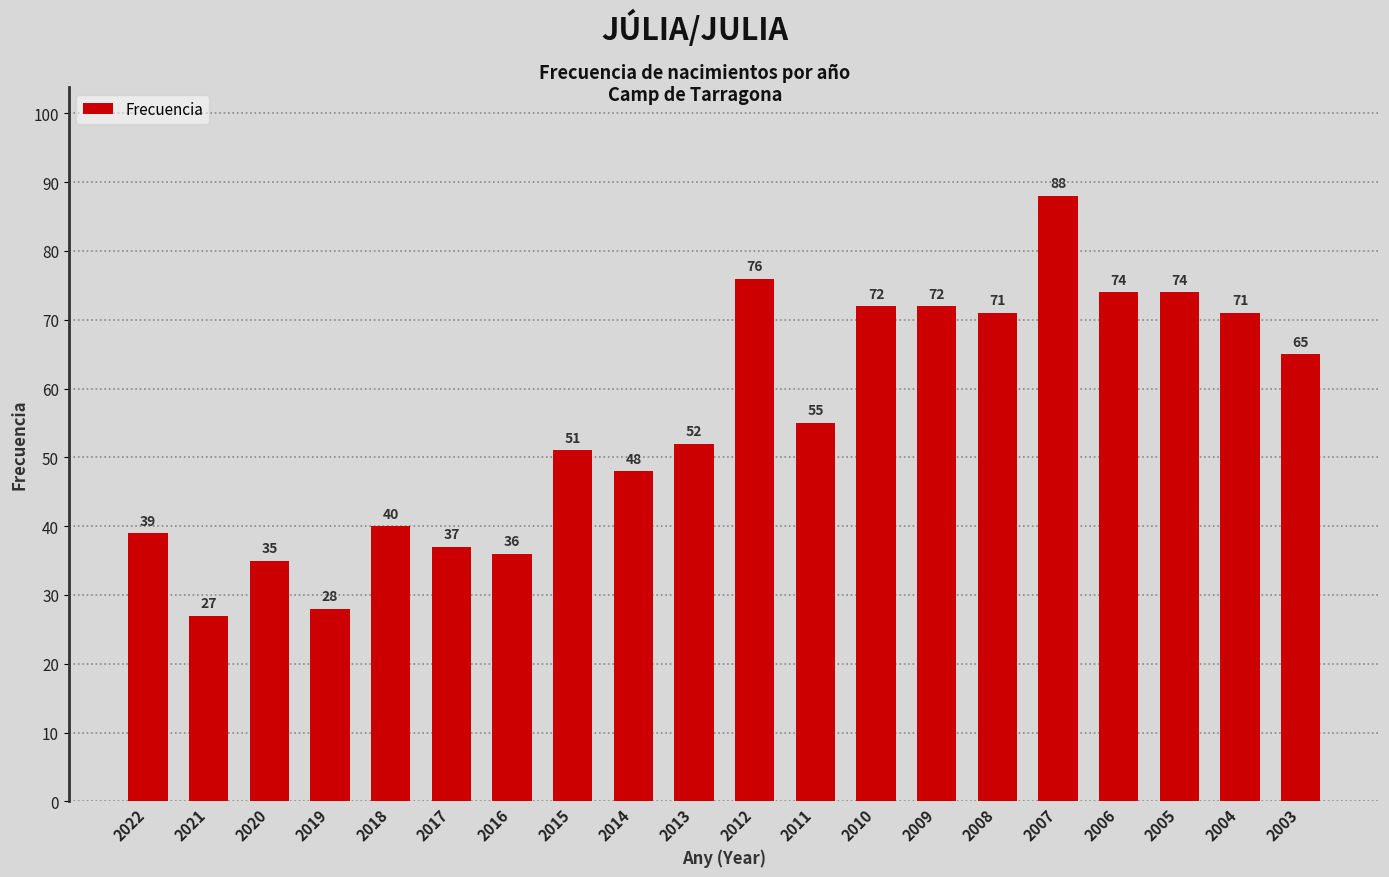

At which label is the value closest to 57?

2011